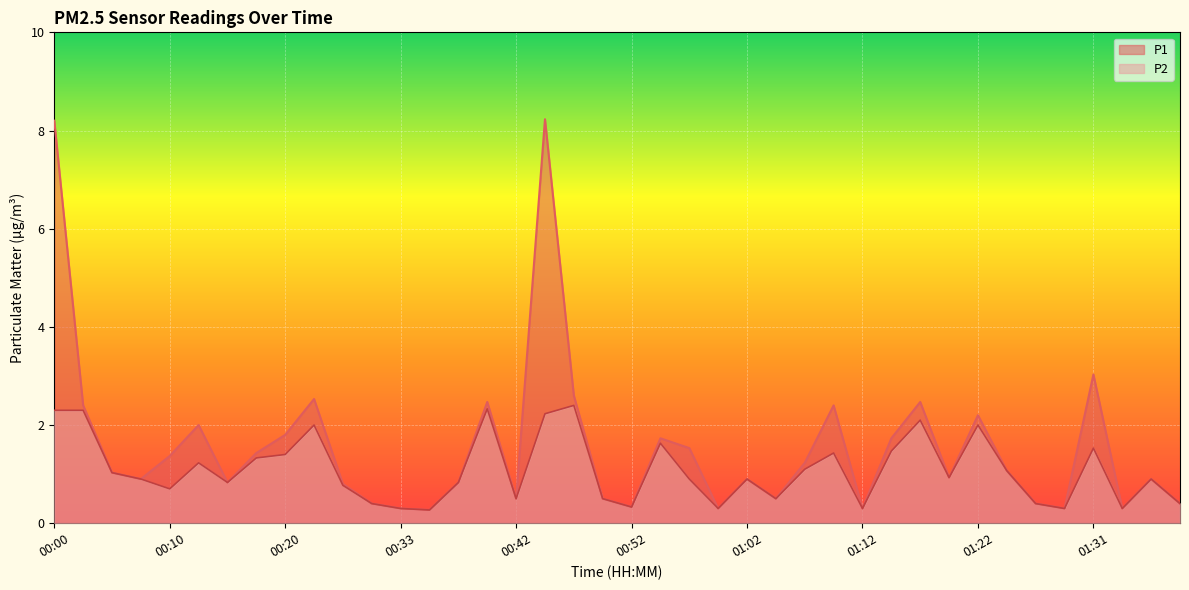

What is the total value across all series at 00:23?

4.5